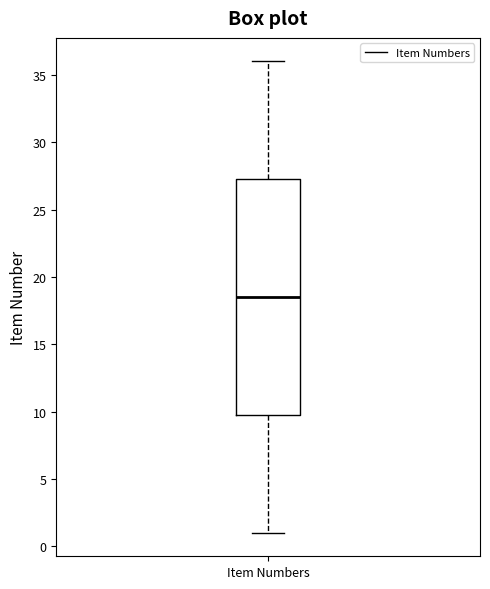

Where does the median line of the box for Item Numbers sit on the y-axis? The values are not printed on the chart, so give them approximately, as read against the axis.

18.5